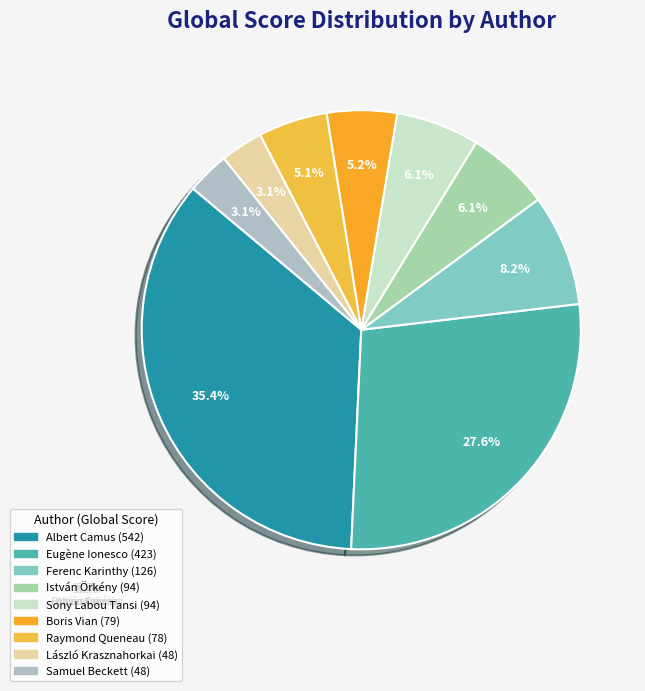

How many segments does this pie chart have?

9